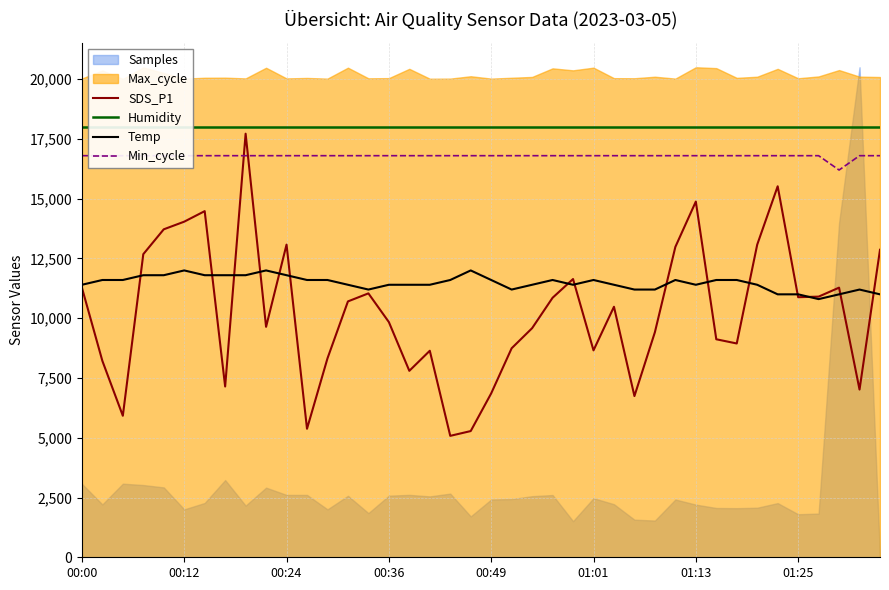

What is the highest value of the Temp series?

12000.0